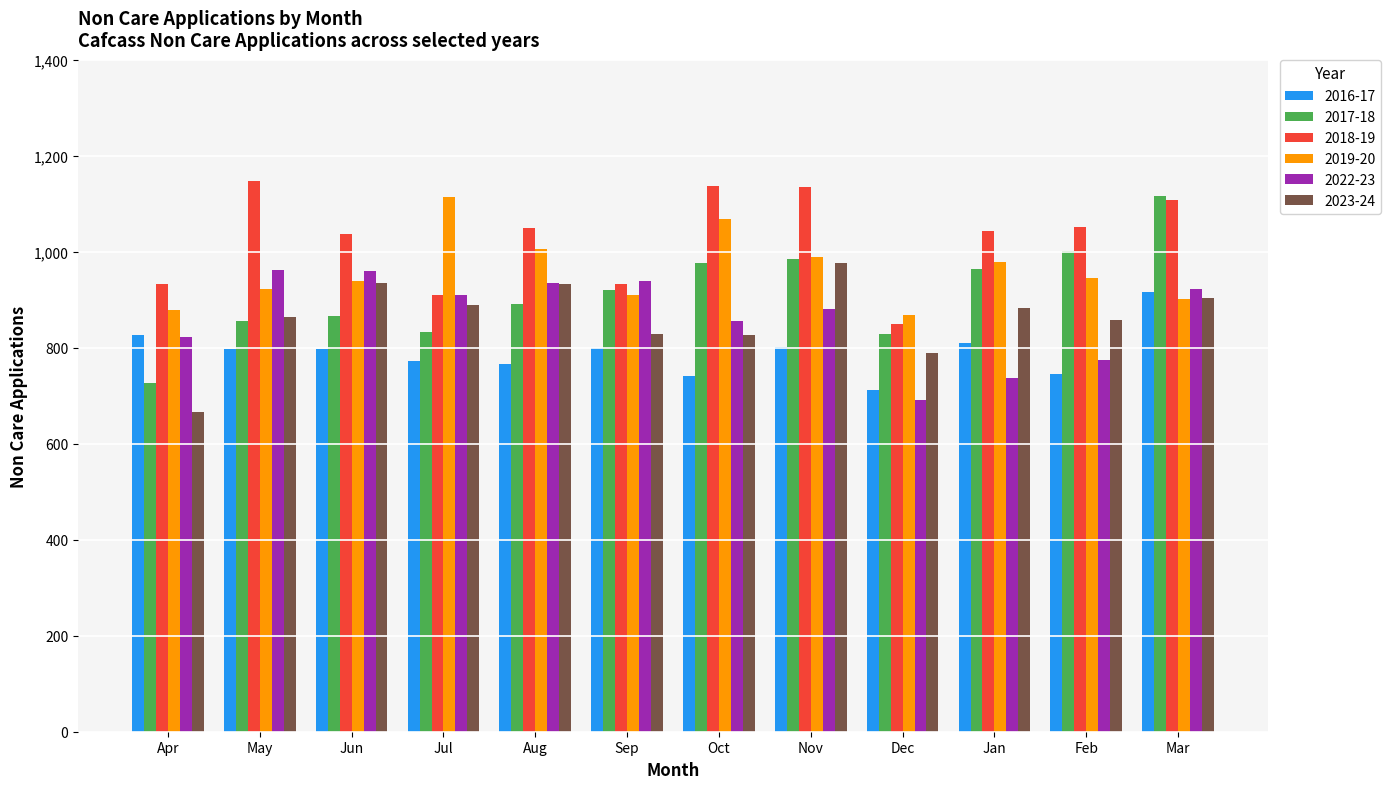

Which series has the largest total across all categories?

2018-19